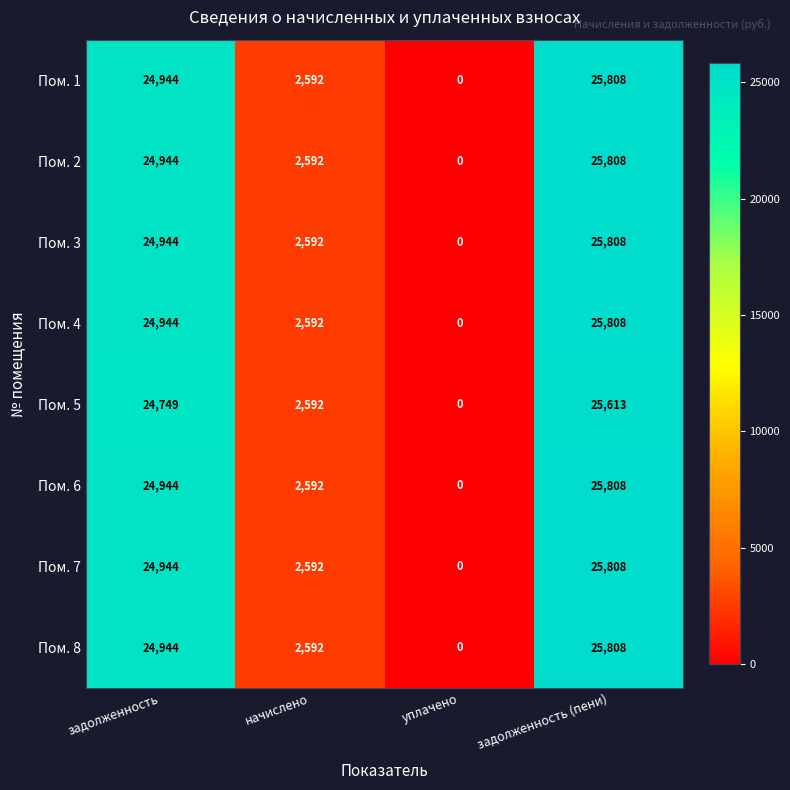

The value of Пом. 8 at задолженность is 16132. True or false?

False